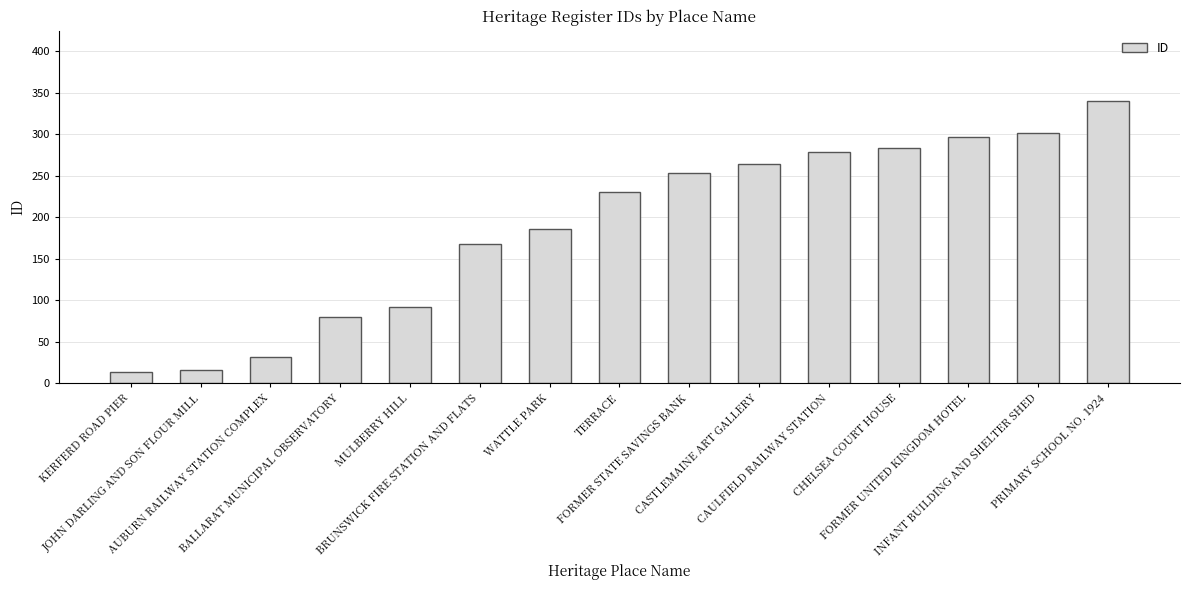

Reading left to right, what are all the values shown in this chart?

13	16	32	80	92	168	186	230	253	264	279	284	297	302	340